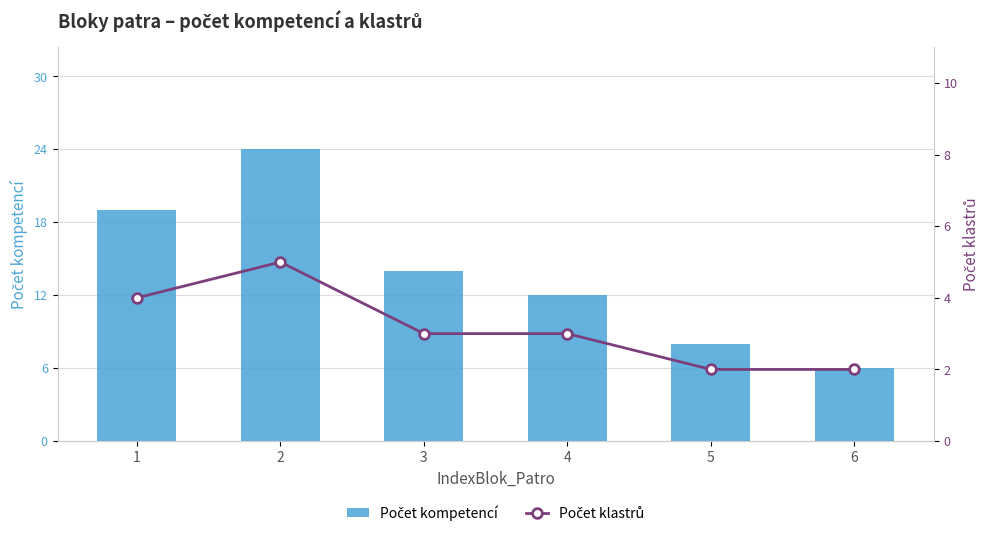

Reading left to right, transcribe all the data shown in this chart.

Počet kompetencí: 1=19	2=24	3=14	4=12	5=8	6=6
Počet klastrů: 1=4	2=5	3=3	4=3	5=2	6=2